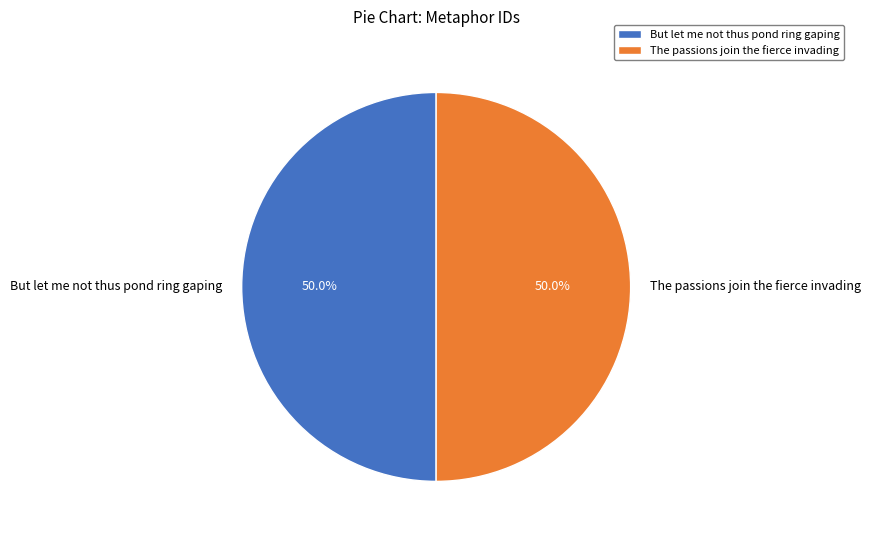

Approximately how many times larger is the value at But let me not thus pond ring gaping compared to The passions join the fierce invading?

1.0